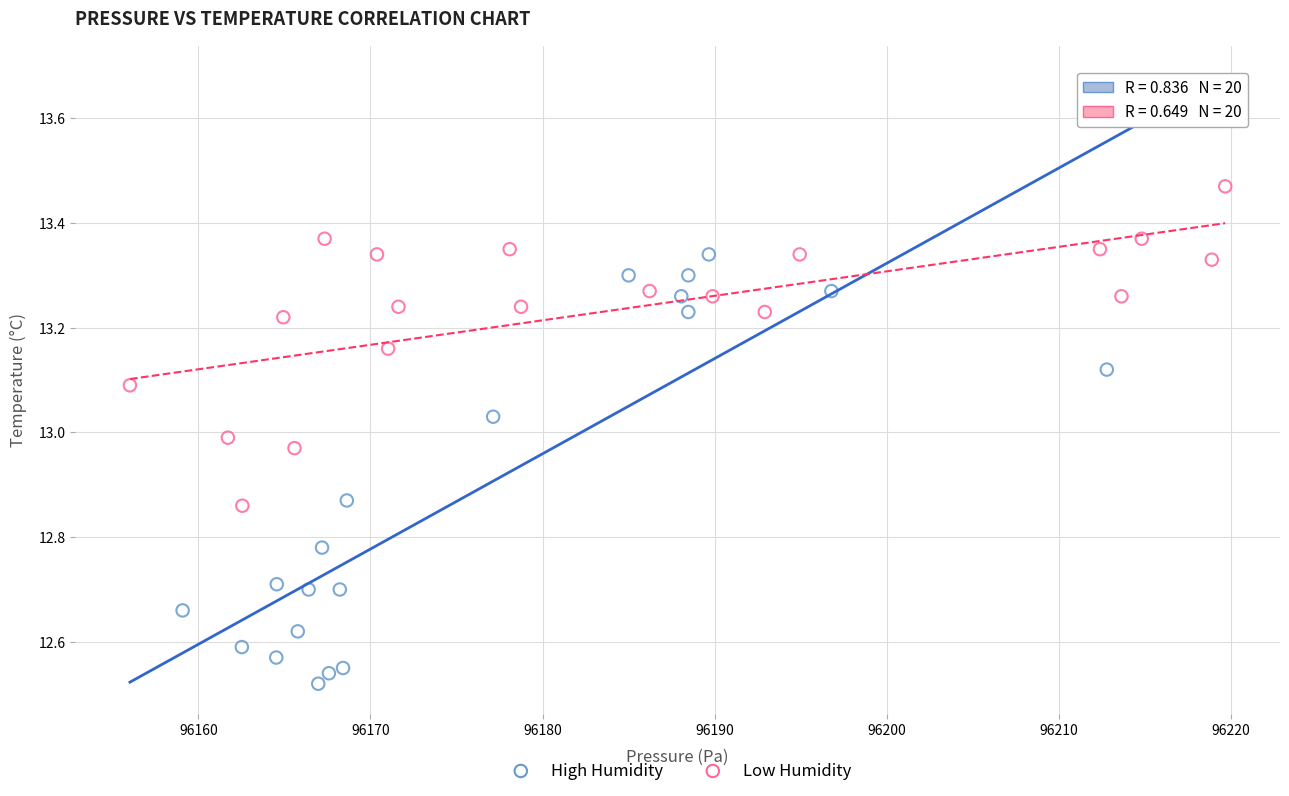

Which series has the largest Y range (max minus min)?

High Humidity